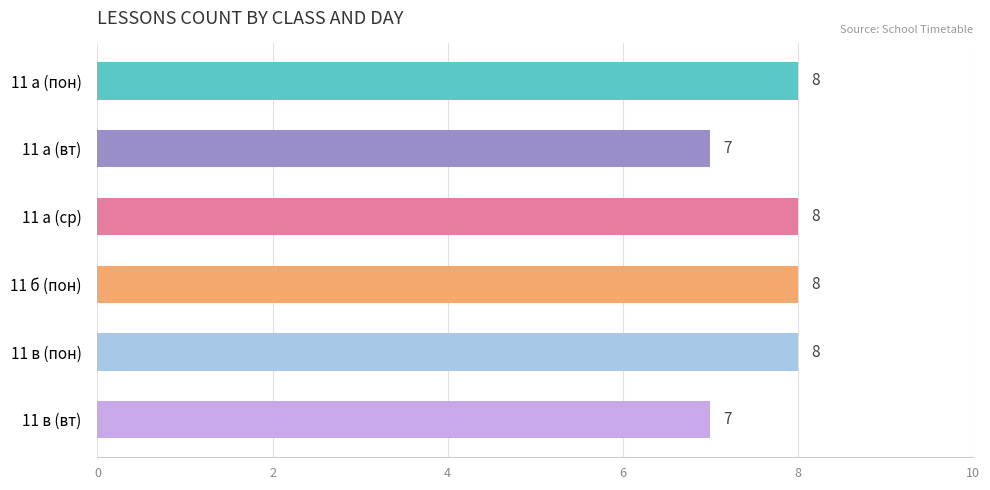

What is the average value?

8